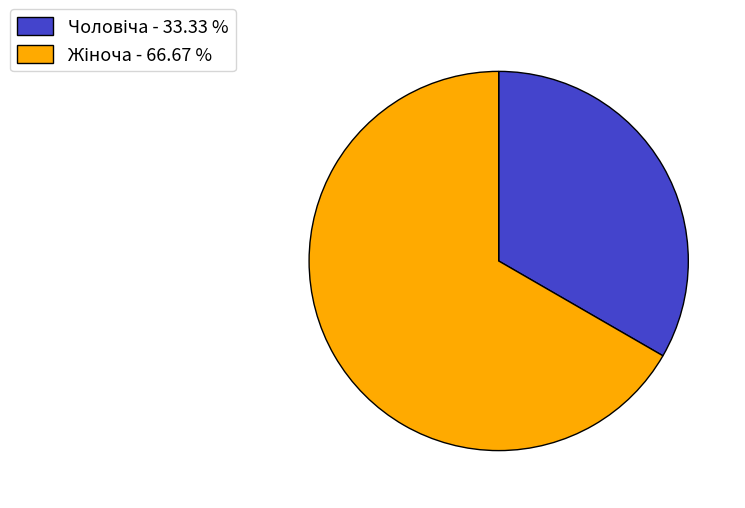

Is there any slice that represents more than half of the pie?

Yes